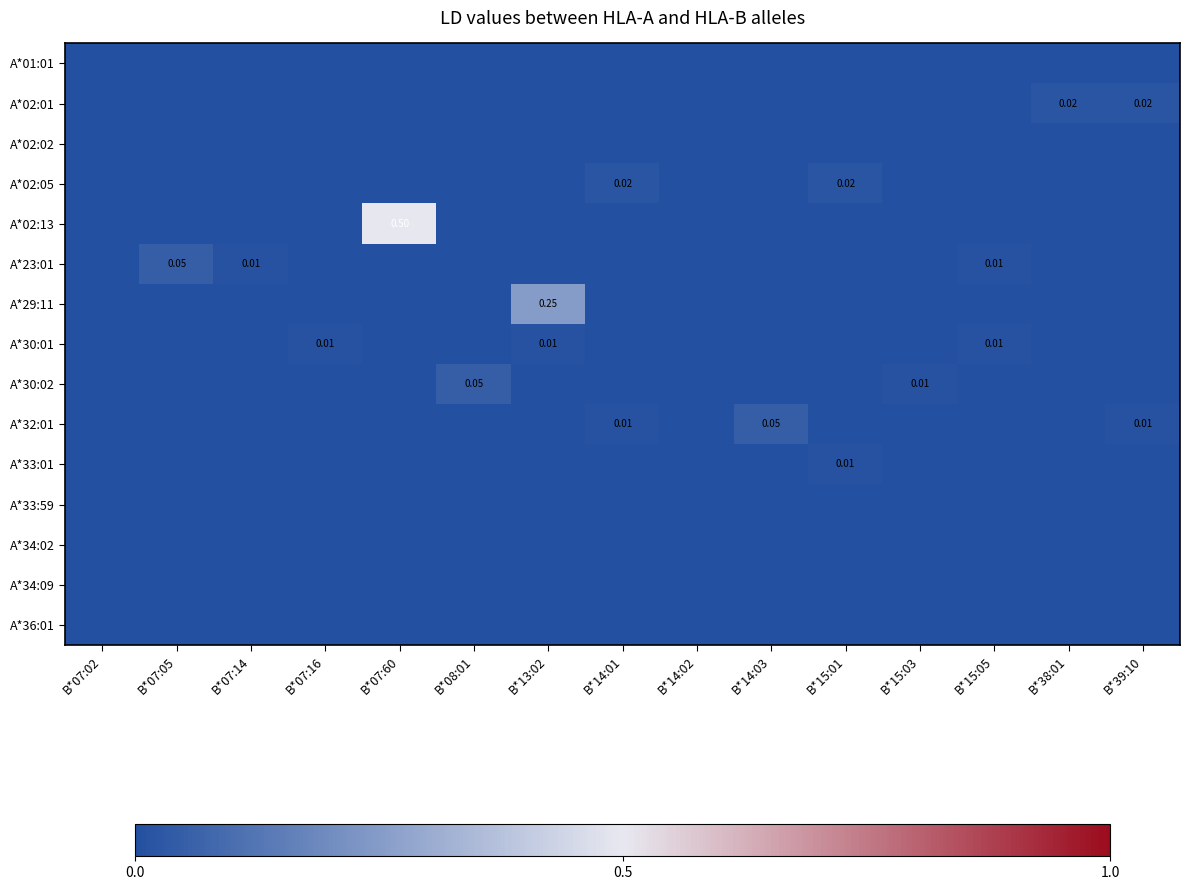

Which category has the lowest value in the A*34:02 series?

B*07:02